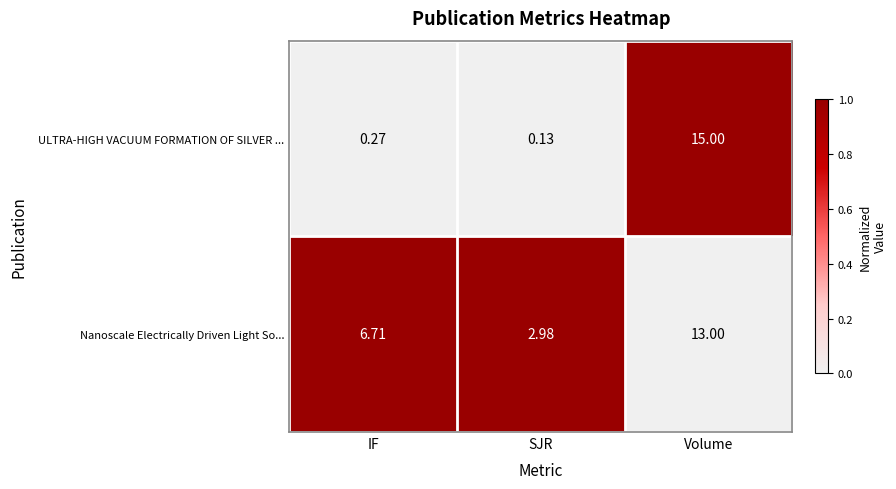

Where is Nanoscale Electrically Driven Light So... nearest to the value 7?

IF